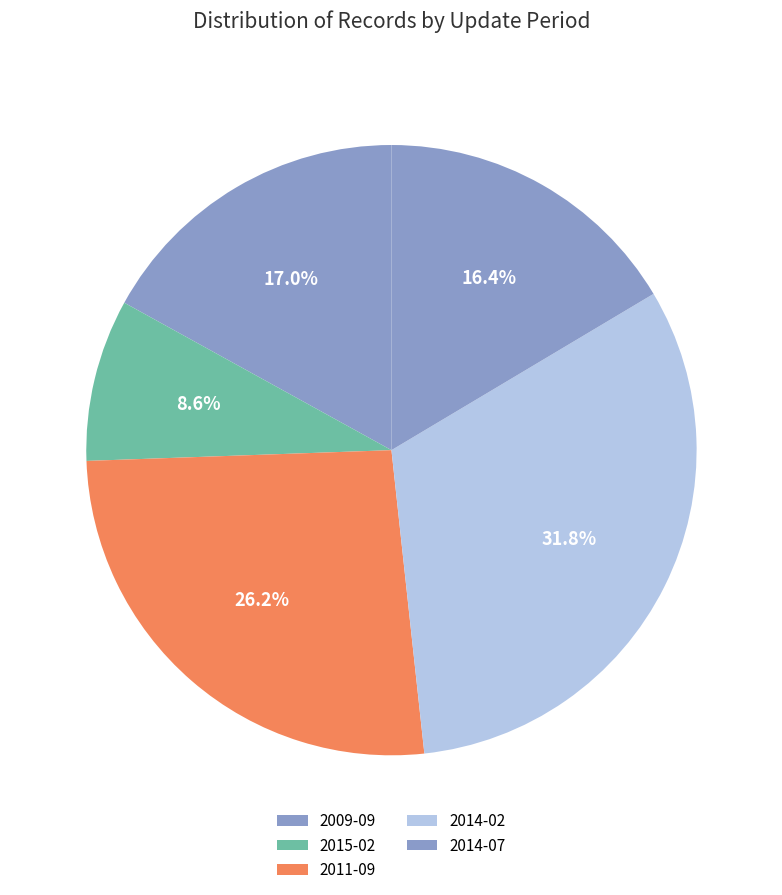

Which slice is the smallest?

2015-02